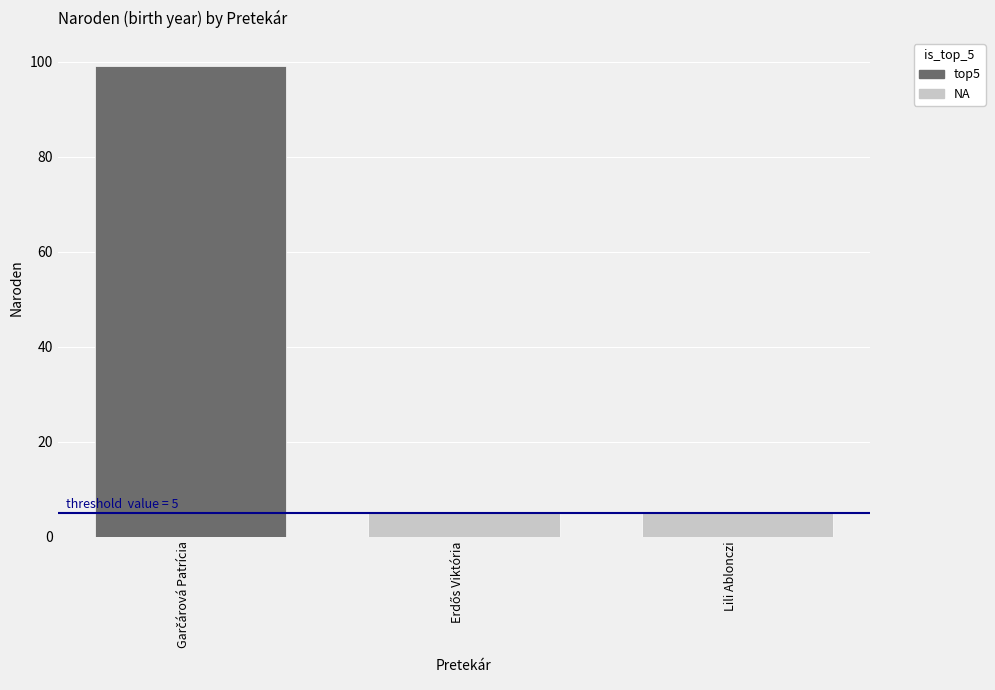

What is the maximum value shown in the chart?

99